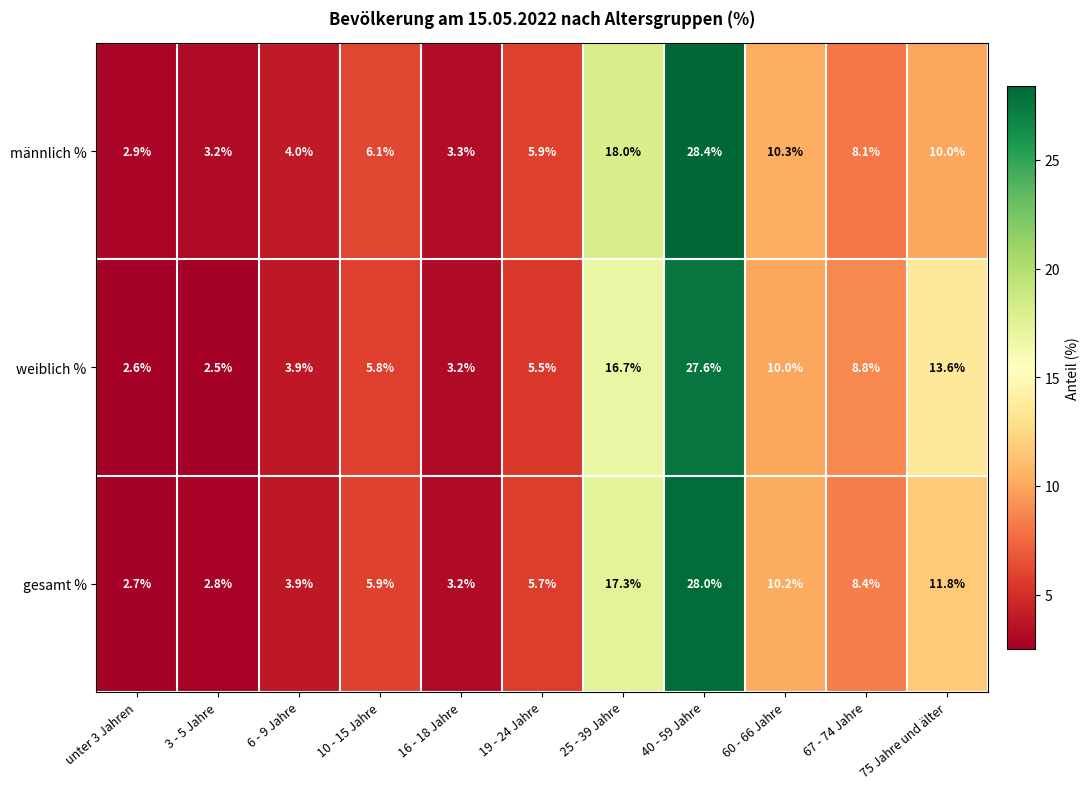

Which series changed the most between 3 - 5 Jahre and 25 - 39 Jahre?

männlich %